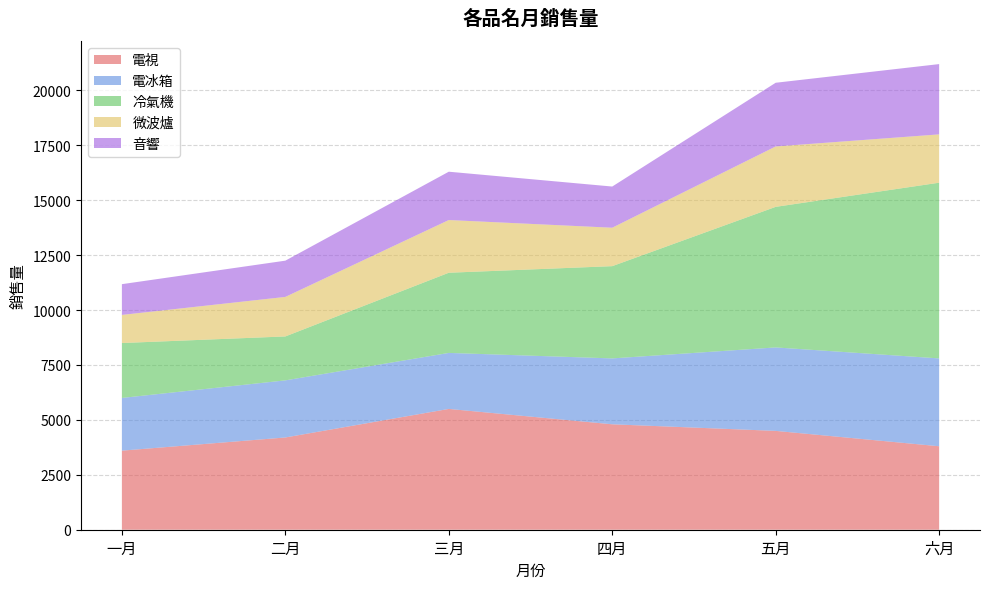

Reading left to right, what are all the values shown in this chart?

電視: 3600	4200	5500	4800	4500	3800
電冰箱: 2400	2600	2550	3000	3800	4000
冷氣機: 2500	2000	3650	4200	6400	8000
微波爐: 1280	1800	2400	1750	2750	2200
音響: 1400	1650	2200	1875	2900	3200